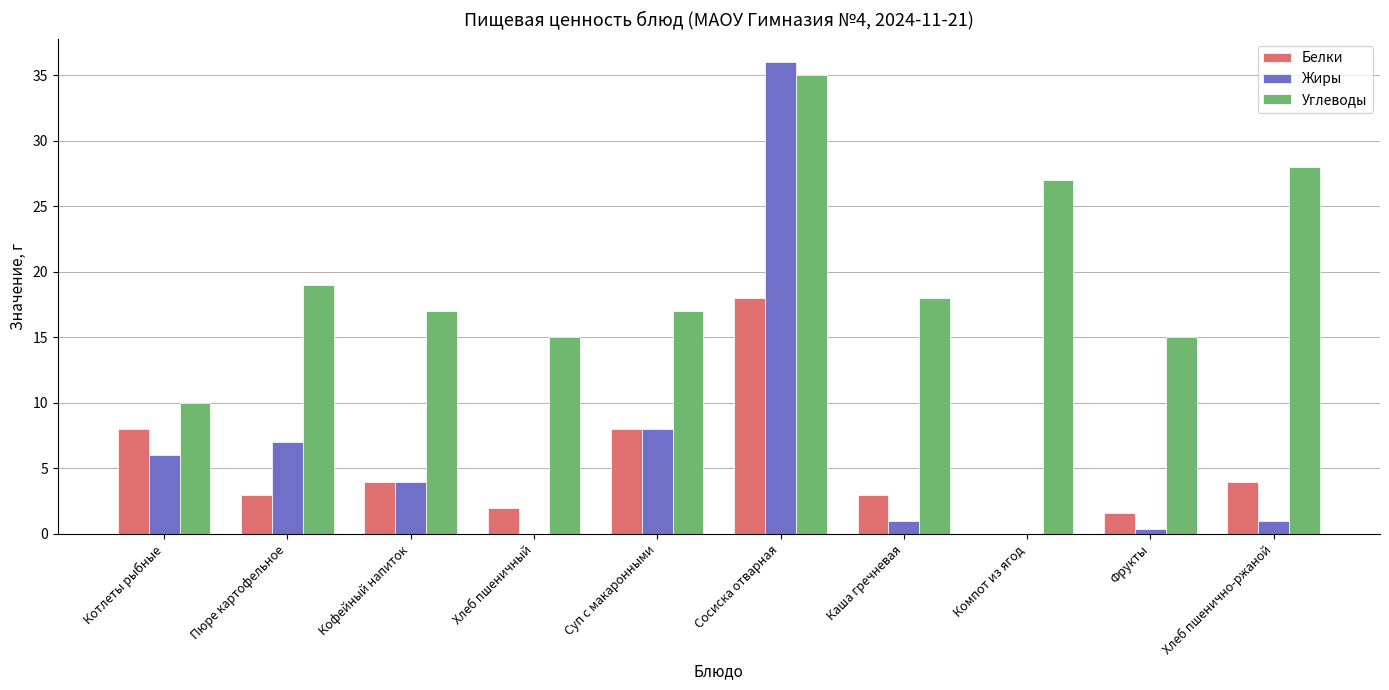

Reading right to left, list all the values displayed in this chart.

Белки: 4.0	1.6	0.0	3.0	18.0	8.0	2.0	4.0	3.0	8.0
Жиры: 1.0	0.4	0.0	1.0	36.0	8.0	0.0	4.0	7.0	6.0
Углеводы: 28.0	15.0	27.0	18.0	35.0	17.0	15.0	17.0	19.0	10.0